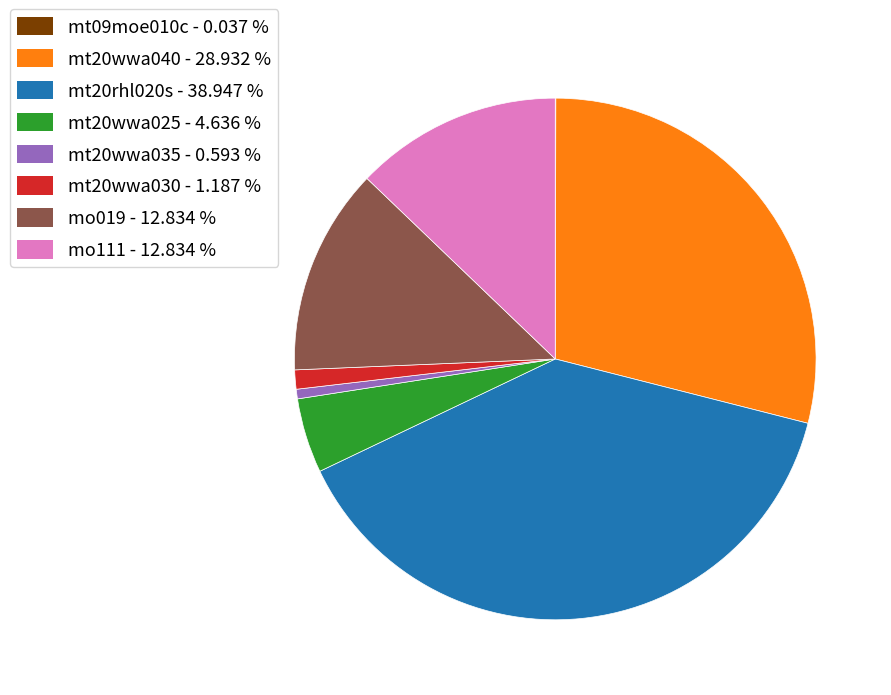

Do mt20wwa040 - 28.932 % and mt20wwa030 - 1.187 % together represent more than half of the pie?

No